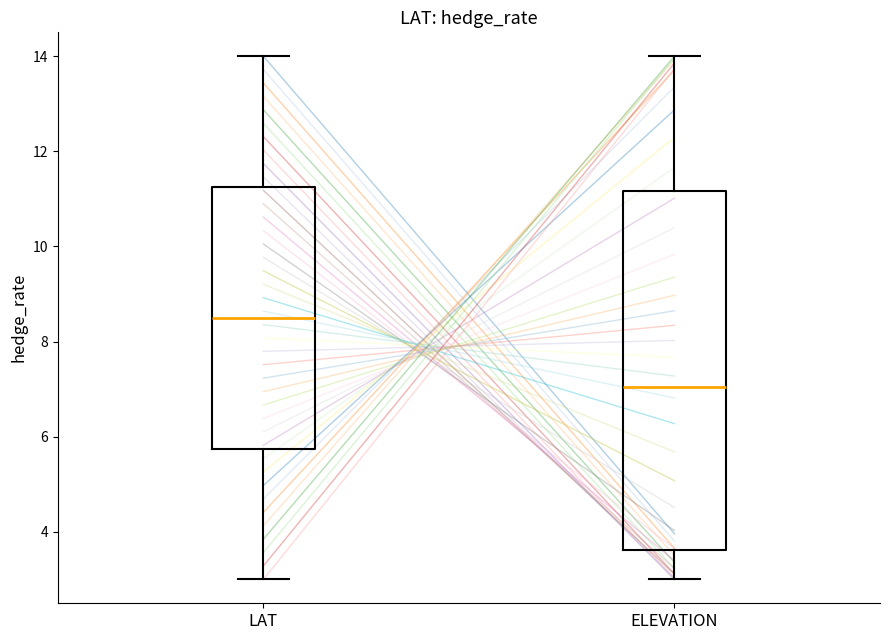

Where does the lower whisker of the box for ELEVATION end on the y-axis? The values are not printed on the chart, so give them approximately, as read against the axis.

3.0